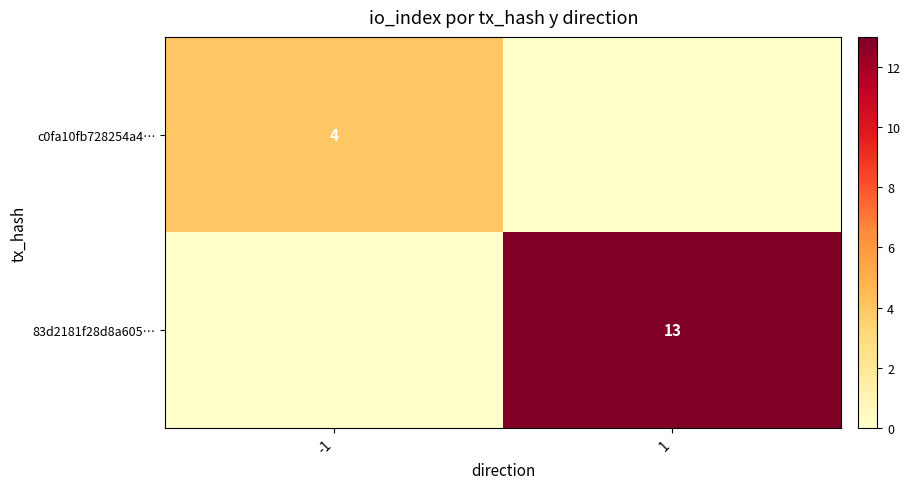

At how many categories does at least one series exceed 1?

2